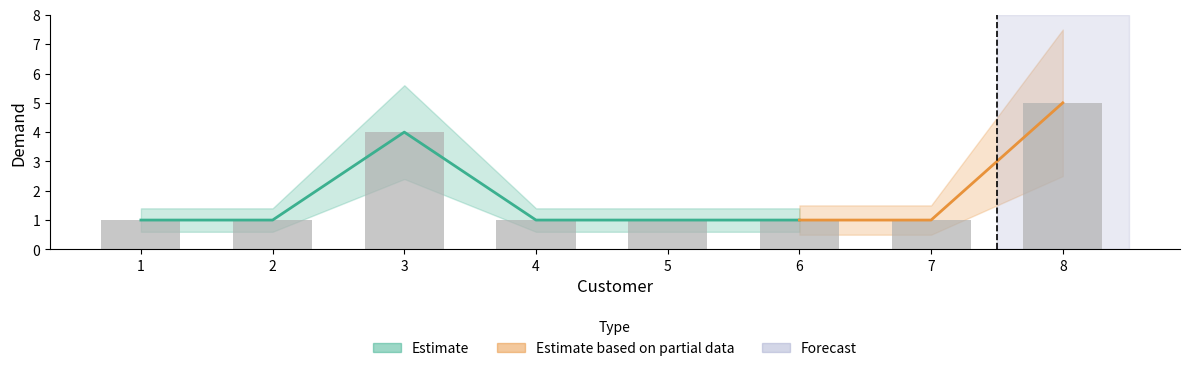

Read the value at 8.

5